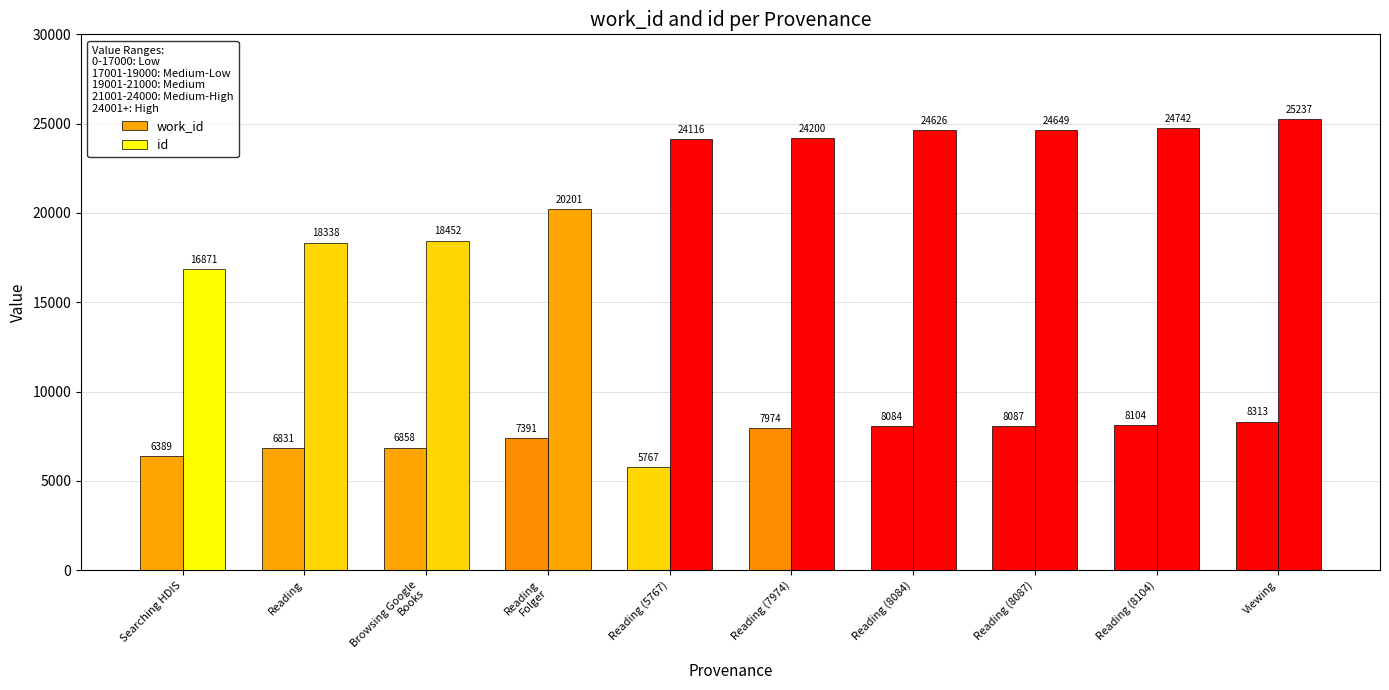

Reading left to right, list all the values displayed in this chart.

work_id: Searching HDIS=6389	Reading=6831	Browsing Google
Books=6858	Reading
Folger=7391	Reading (5767)=5767	Reading (7974)=7974	Reading (8084)=8084	Reading (8087)=8087	Reading (8104)=8104	Viewing=8313
id: Searching HDIS=16871	Reading=18338	Browsing Google
Books=18452	Reading
Folger=20201	Reading (5767)=24116	Reading (7974)=24200	Reading (8084)=24626	Reading (8087)=24649	Reading (8104)=24742	Viewing=25237